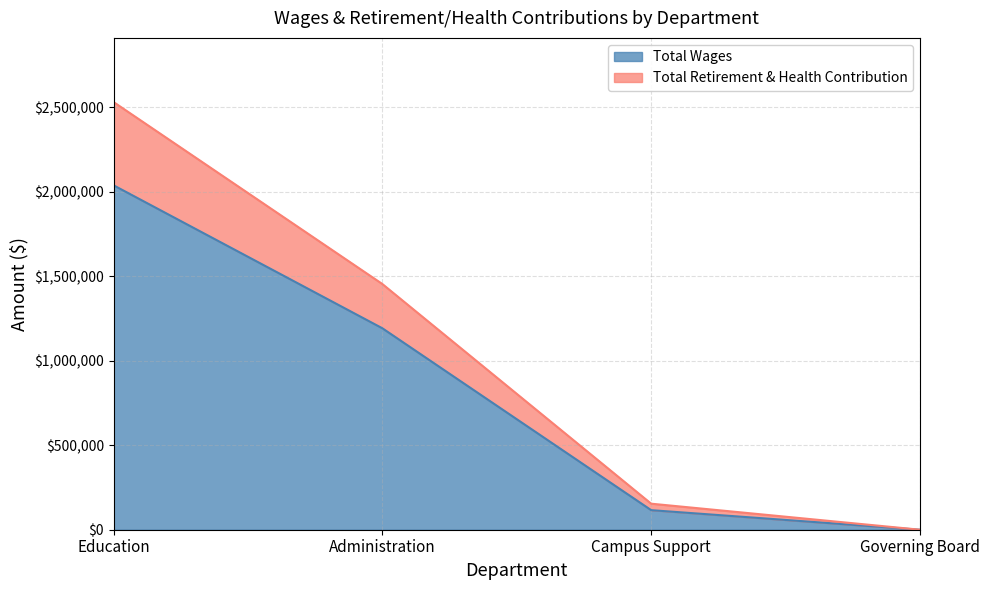

True or false: Total Retirement & Health Contribution and Total Wages intersect in this chart.

False